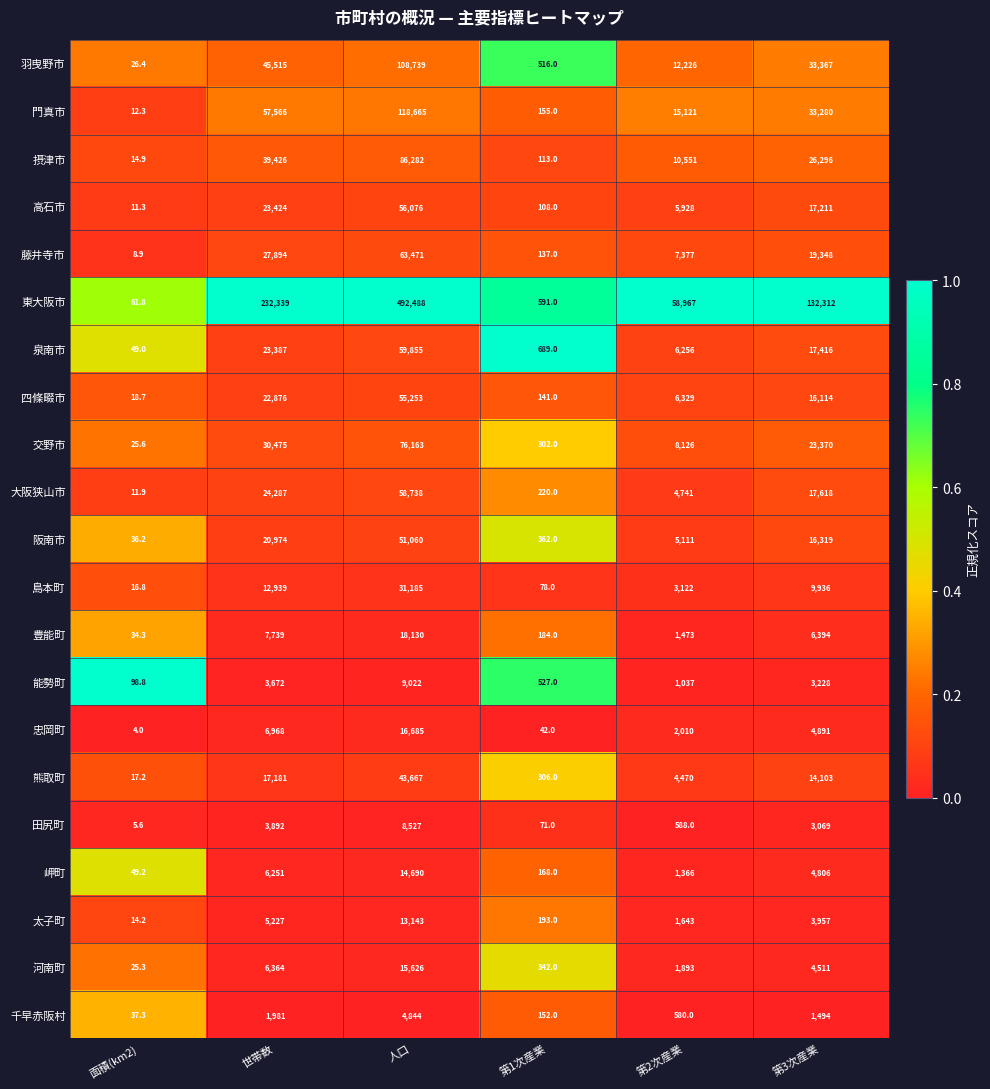

Which series has the largest range (max minus min)?

東大阪市